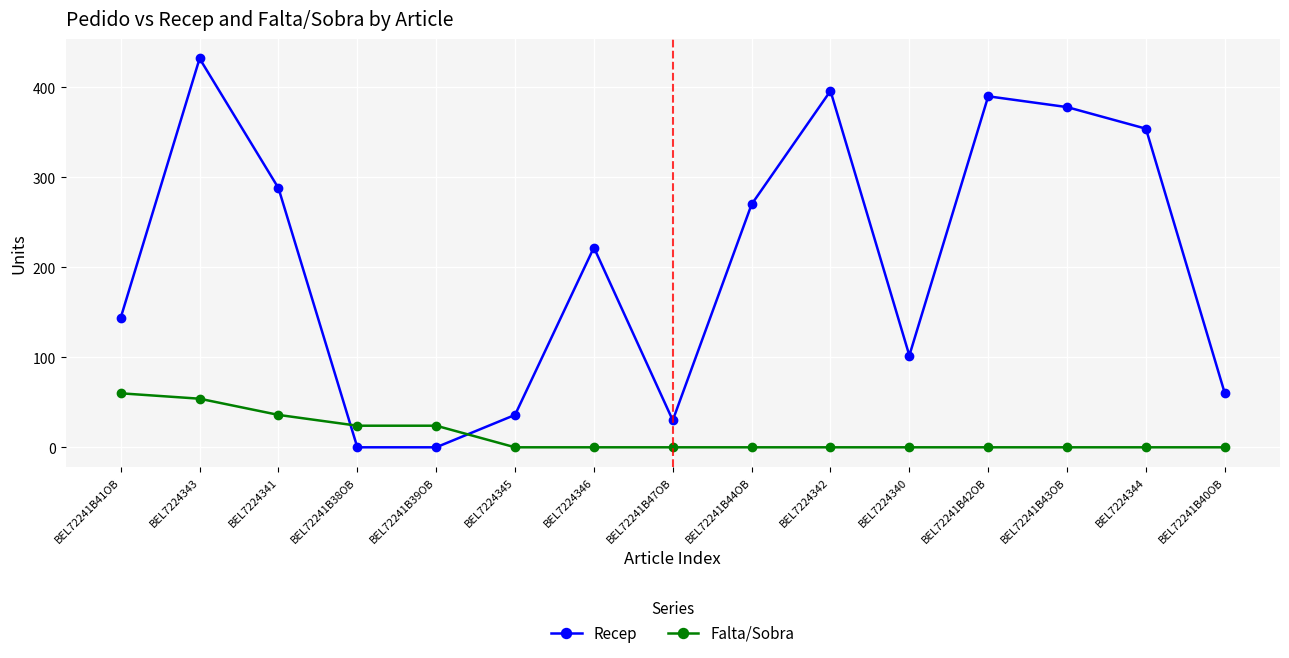

Read the Recep value at BEL7224345.

36